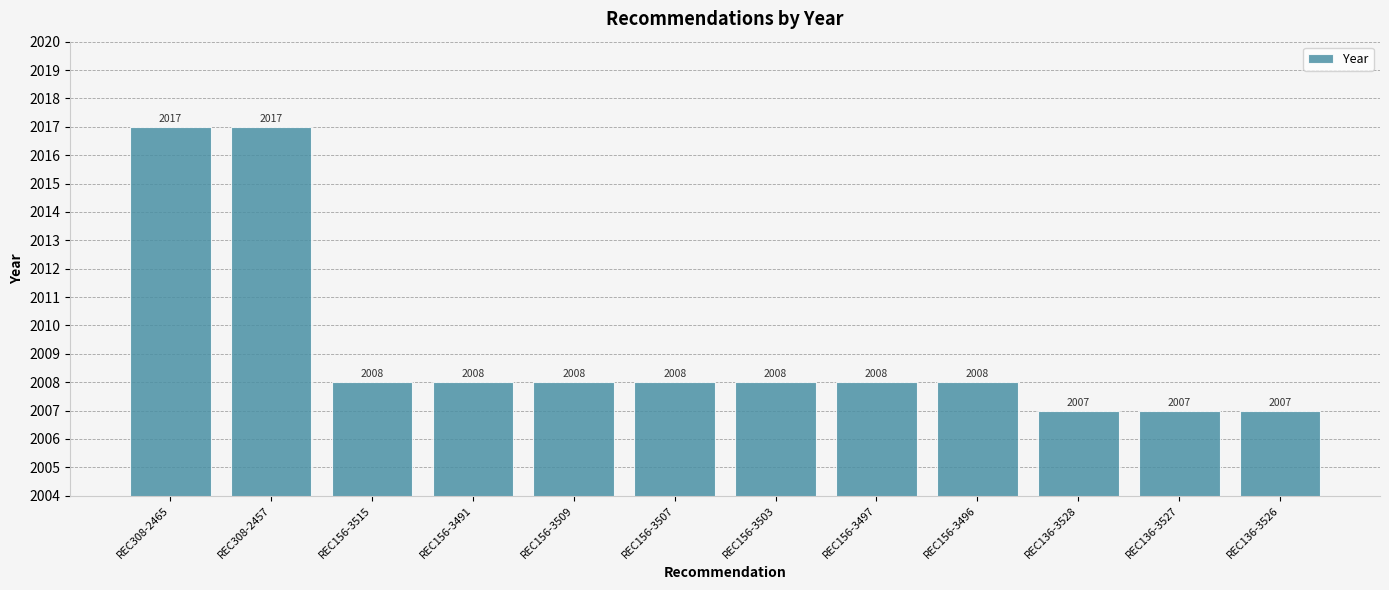

What is the minimum value shown in the chart?

2007